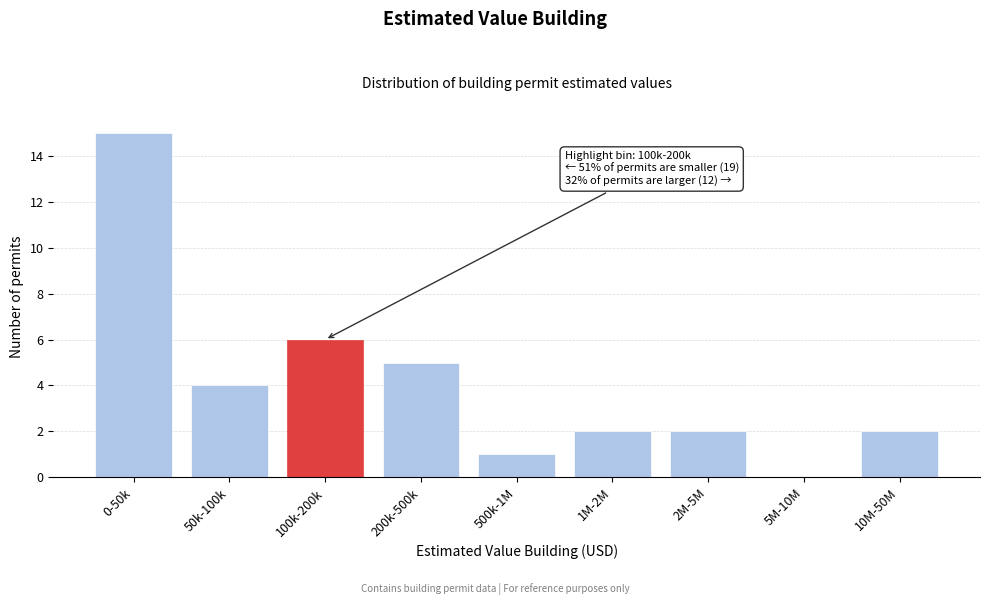

Reading right to left, list all the values displayed in this chart.

10M-50M=2	5M-10M=0	2M-5M=2	1M-2M=2	500k-1M=1	200k-500k=5	100k-200k=6	50k-100k=4	0-50k=15